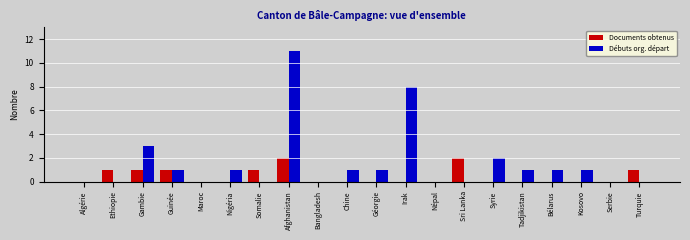

How many distinct data groups are displayed?

2